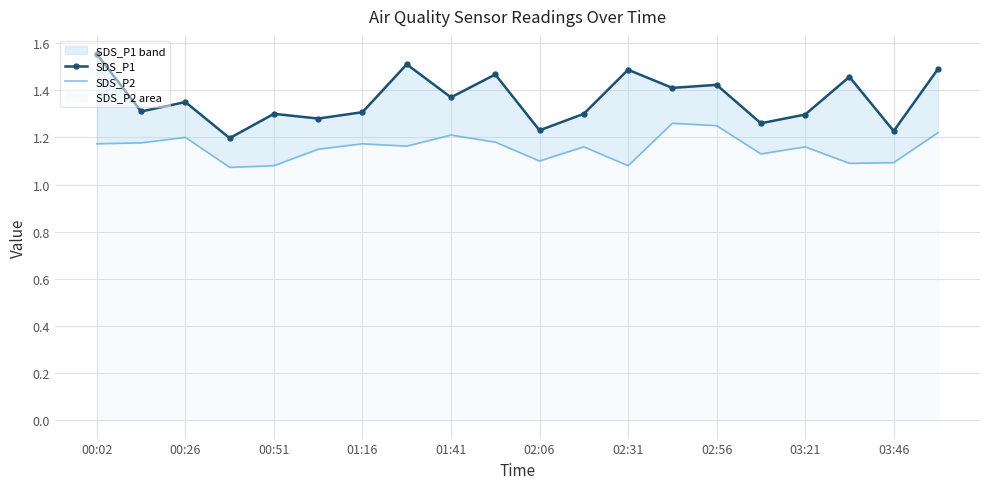

In SDS_P2, how many points are lower than both neighbors (excluding endpoints)?

6